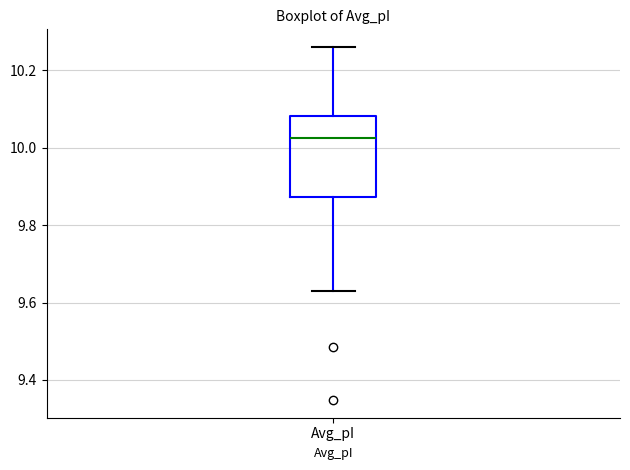

Read this box plot against the y-axis: the position of the median line, the range covered by the box, and the ends of both whiskers. The values are not printed on the chart, so give them approximately, as read against the axis.

median 10.02, box 9.88 to 10.08, whiskers 9.64 to 10.26